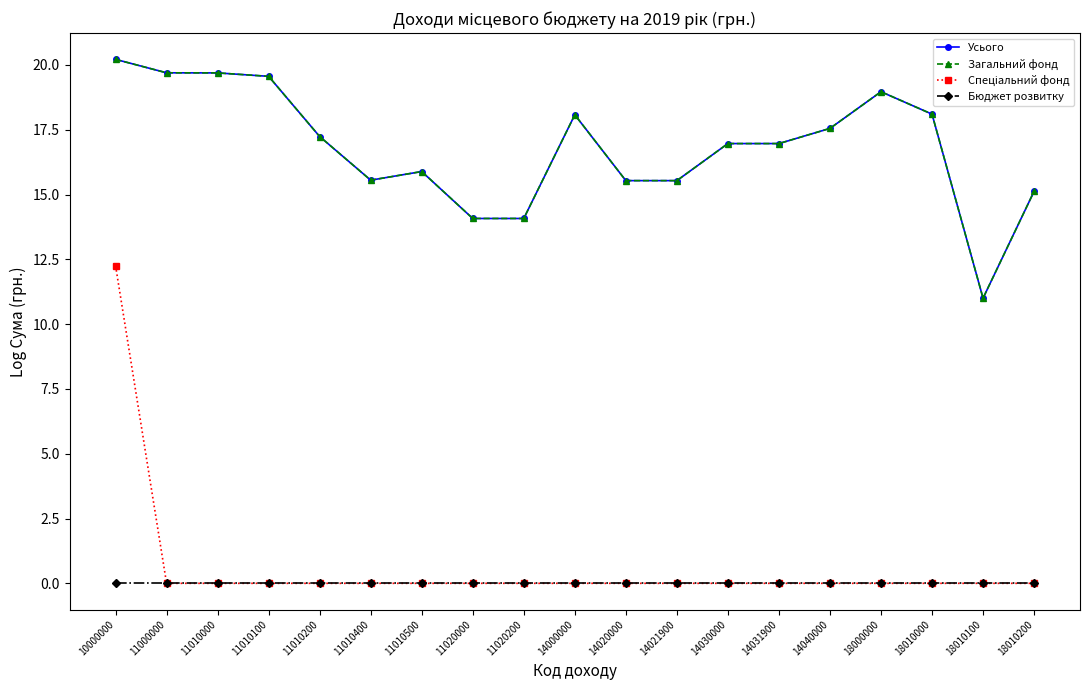

What is the value of the Загальний фонд point at the 12th from the left?

15.5